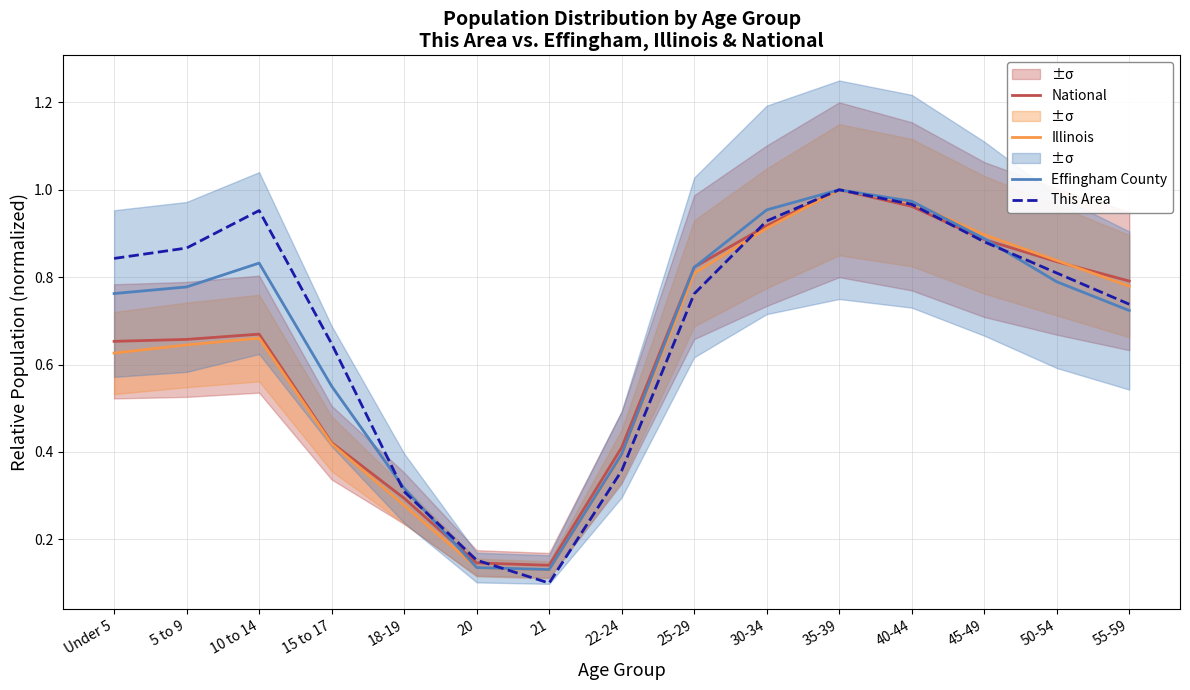

What is the spread (max minus min) of values at 22-24?

0.1